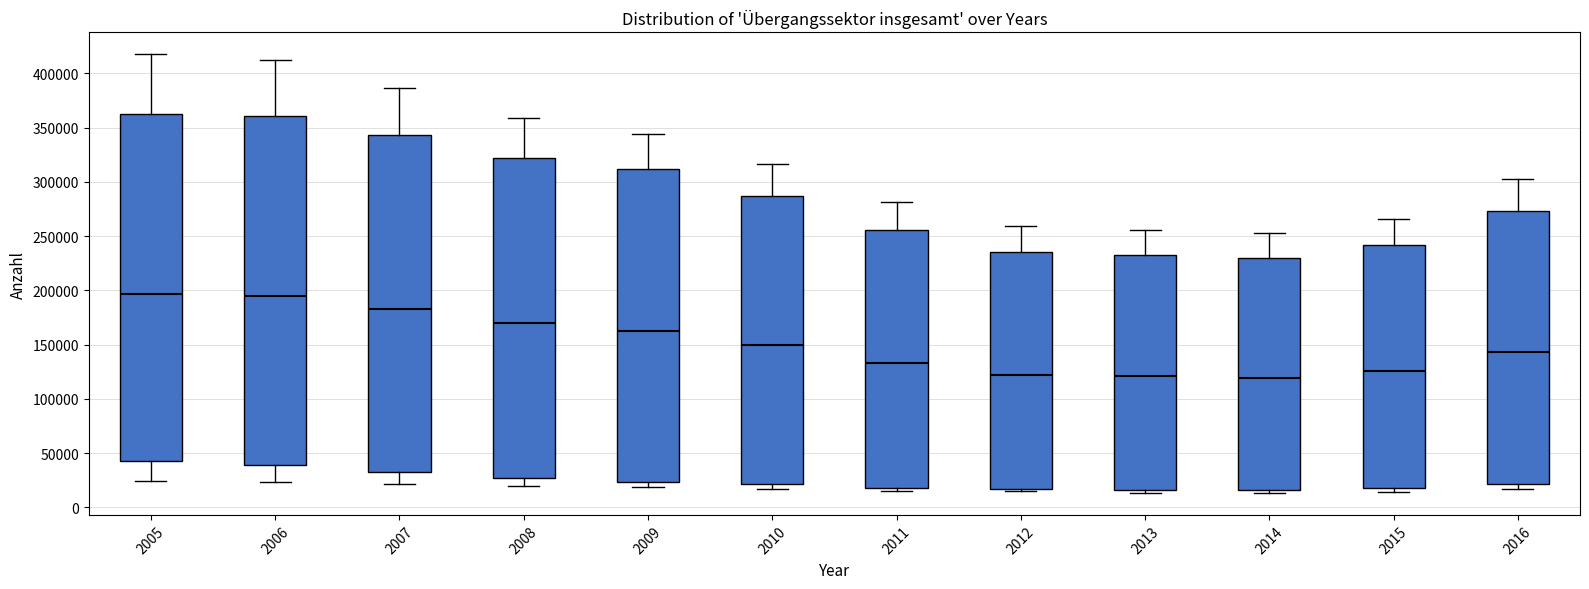

Reading left to right, read every box against the y-axis: the position of its median line, the range the box covers, and the ends of its whiskers. The values are not printed on the chart, so give them approximately, as read against the axis.

2005: median 195000, box 45000 to 365000, whiskers 25000 to 420000
2006: median 195000, box 40000 to 360000, whiskers 25000 to 410000
2007: median 185000, box 35000 to 345000, whiskers 20000 to 385000
2008: median 170000, box 25000 to 320000, whiskers 20000 to 360000
2009: median 165000, box 25000 to 310000, whiskers 20000 to 345000
2010: median 150000, box 20000 to 285000, whiskers 15000 to 315000
2011: median 135000, box 20000 to 255000, whiskers 15000 to 280000
2012: median 120000, box 15000 to 235000, whiskers 15000 (just below the box's lower edge) to 260000
2013: median 120000, box 15000 to 235000, whiskers 15000 (just below the box's lower edge) to 255000
2014: median 120000, box 15000 to 230000, whiskers 15000 (just below the box's lower edge) to 255000
2015: median 125000, box 15000 to 240000, whiskers 15000 (just below the box's lower edge) to 265000
2016: median 145000, box 20000 to 275000, whiskers 15000 to 305000